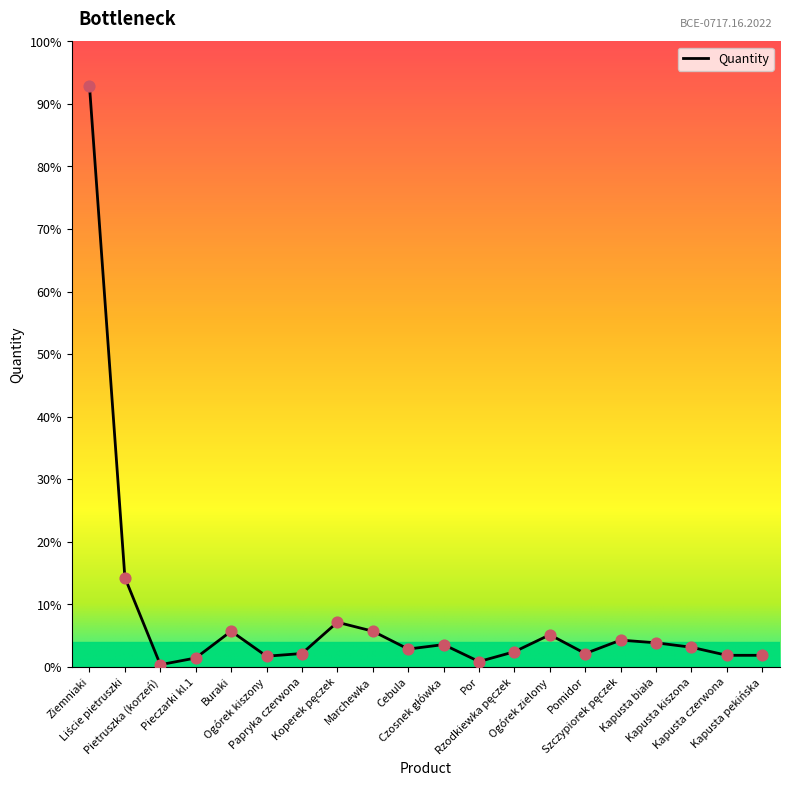

Is this an area chart (filled region under the line)?

No